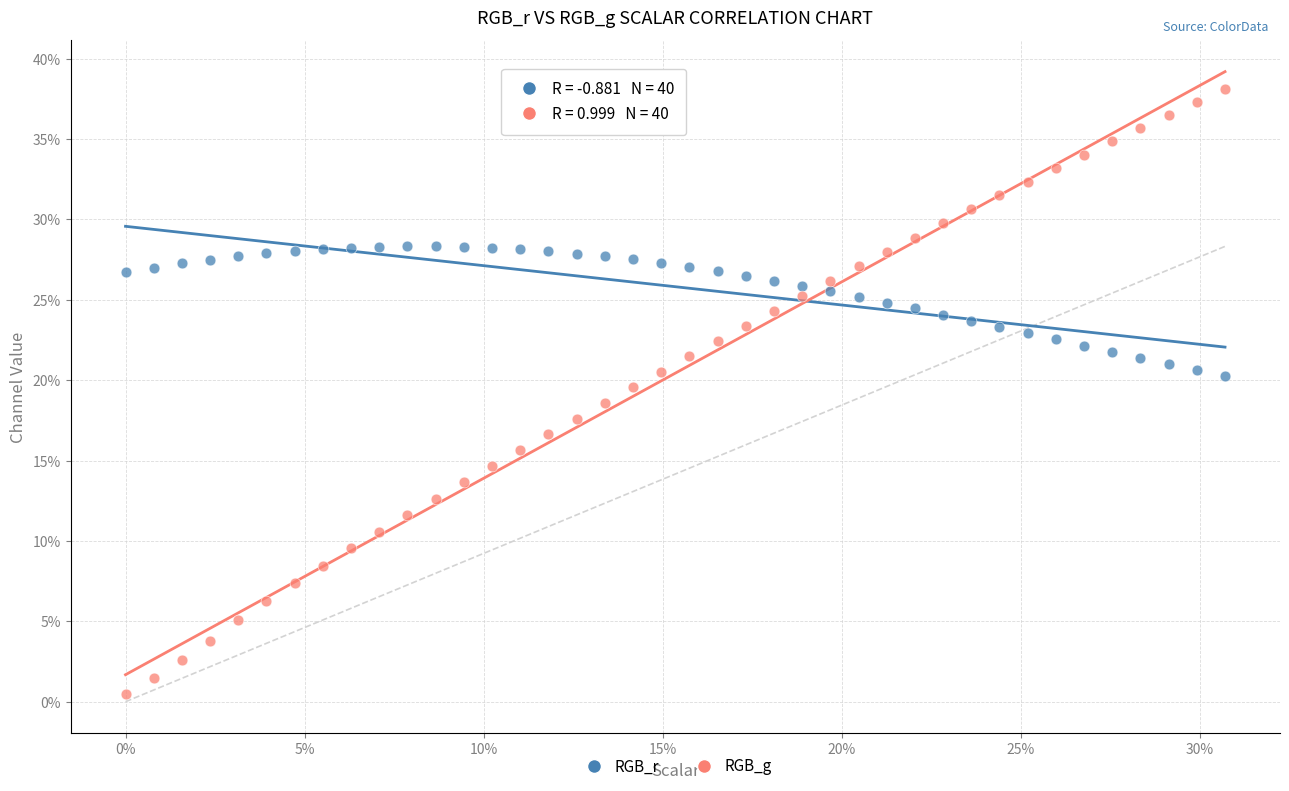

Which series has the widest spread of Y values?

RGB_g